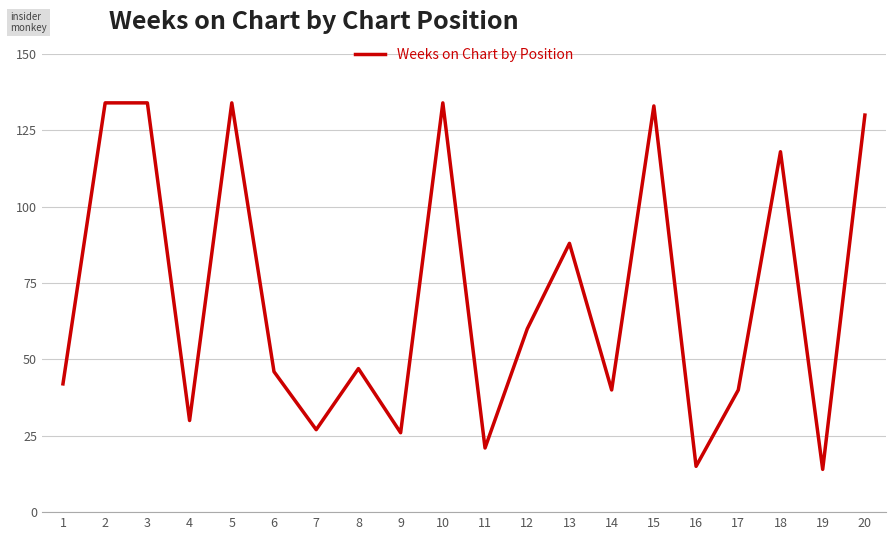

What is the sum of the values at 17 and 4?

70